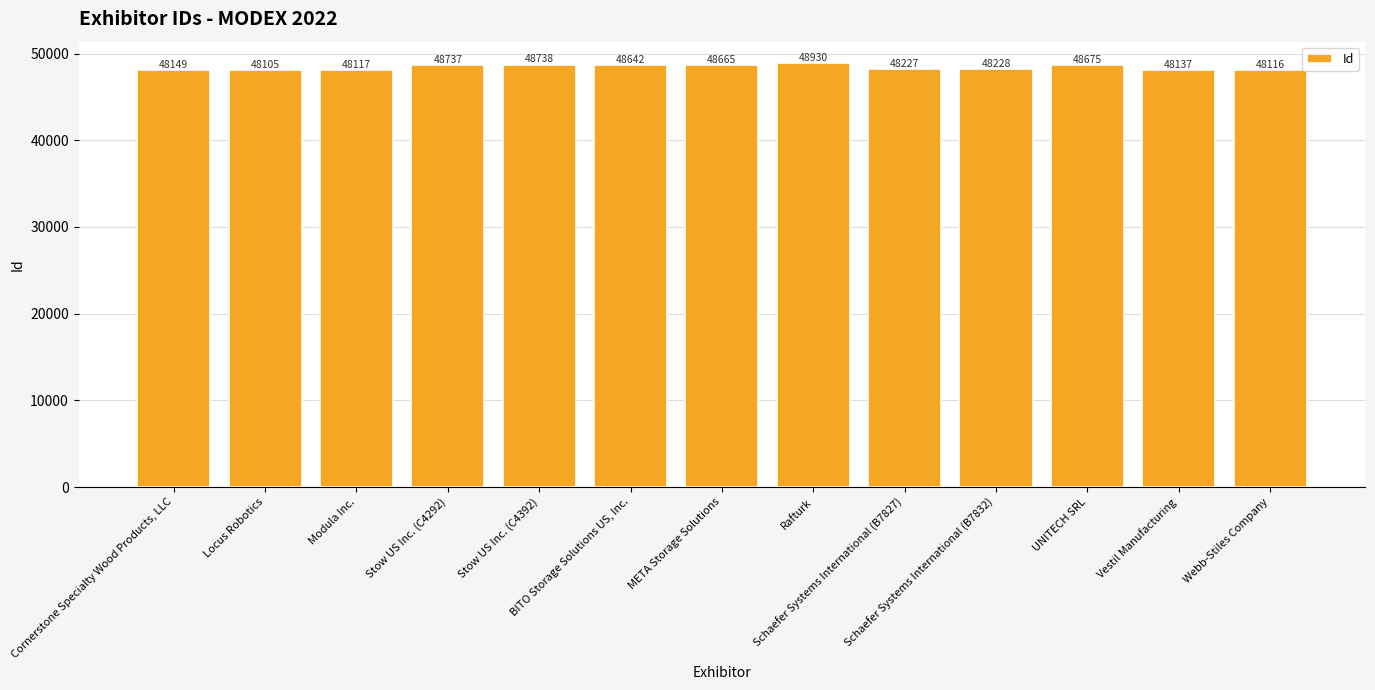

What is the change in value from Cornerstone Specialty Wood Products, LLC to Locus Robotics?

-44